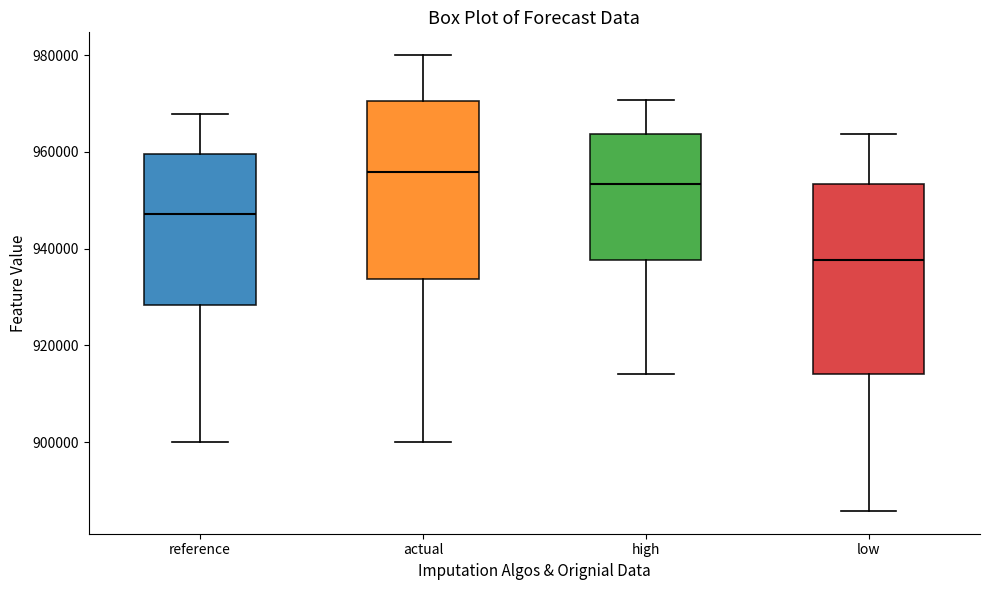

Which box has the lowest median line?

low